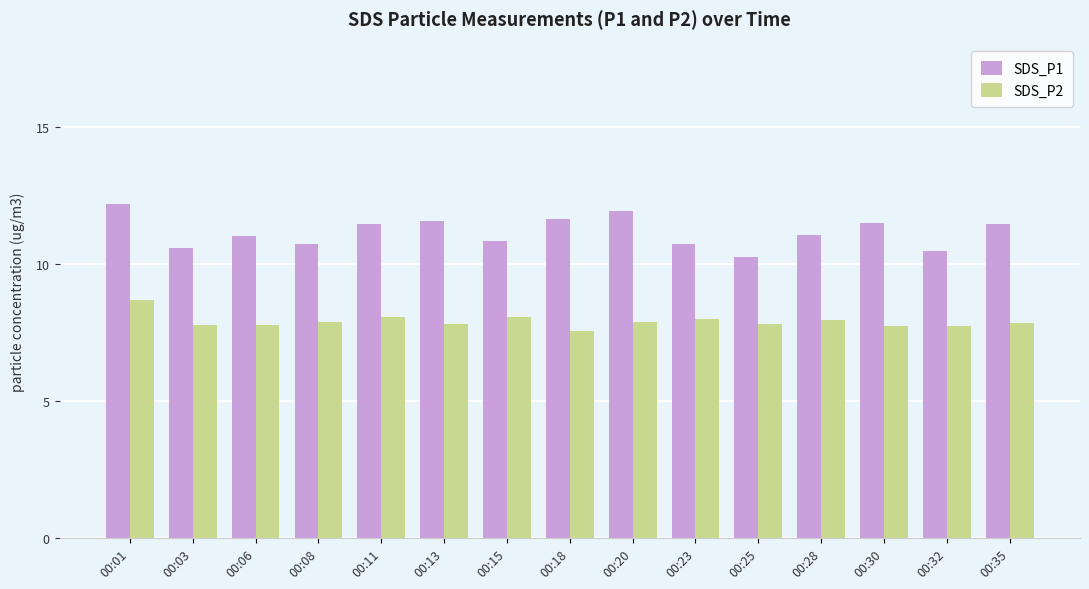

Is it true that SDS_P2 equals 11.0 at 00:08?

False